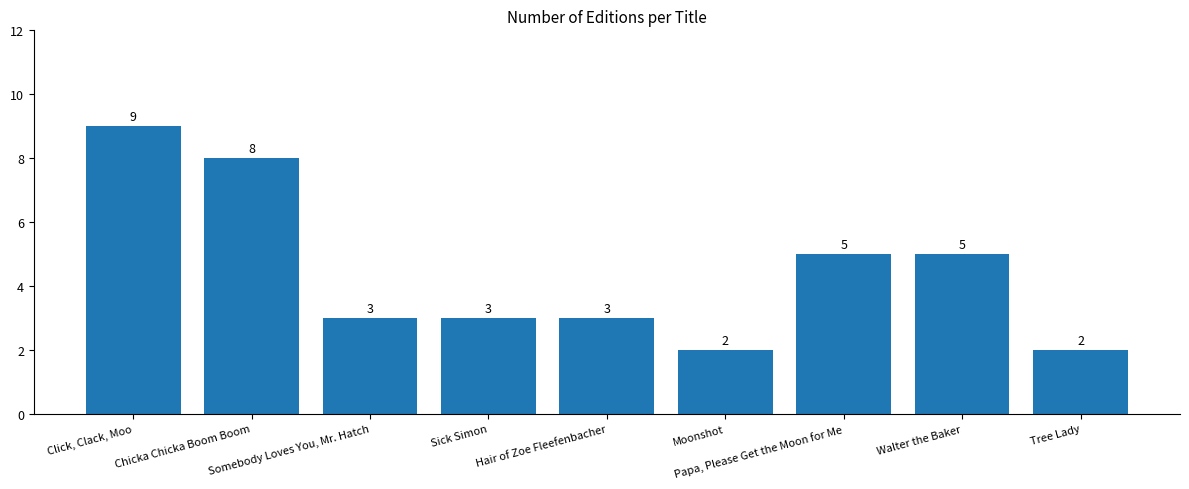

Reading left to right, transcribe all the data shown in this chart.

9	8	3	3	3	2	5	5	2